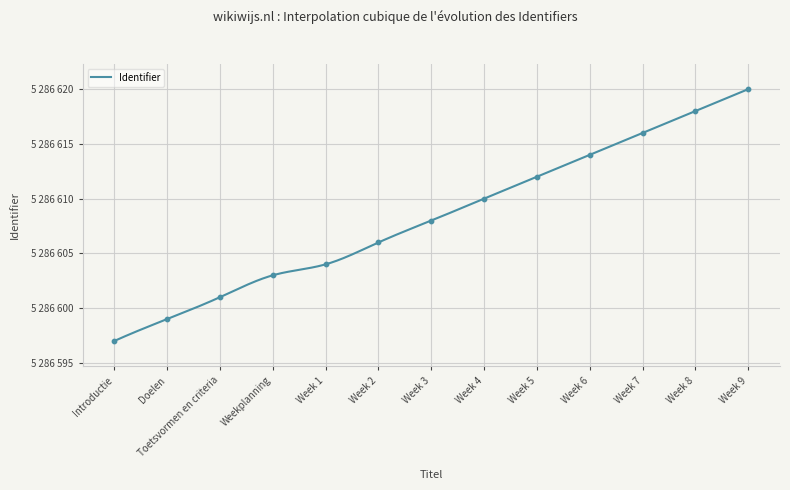

Approximately how many times larger is the value at Introductie compared to Week 7?

1.0